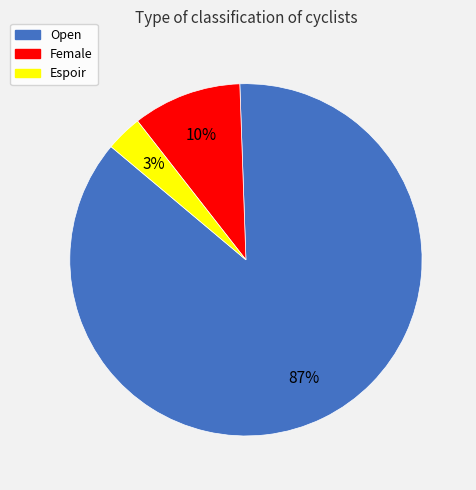

To the nearest percent, what portion does Espoir represent?

3%